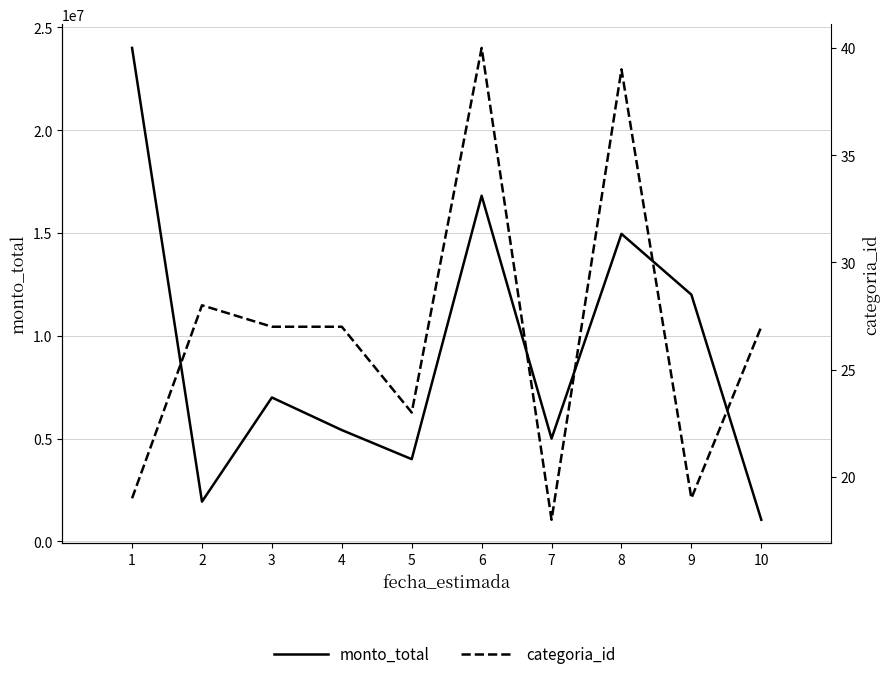

List the labels in order of monto_total value, largest first.

1, 6, 8, 9, 3, 4, 7, 5, 2, 10